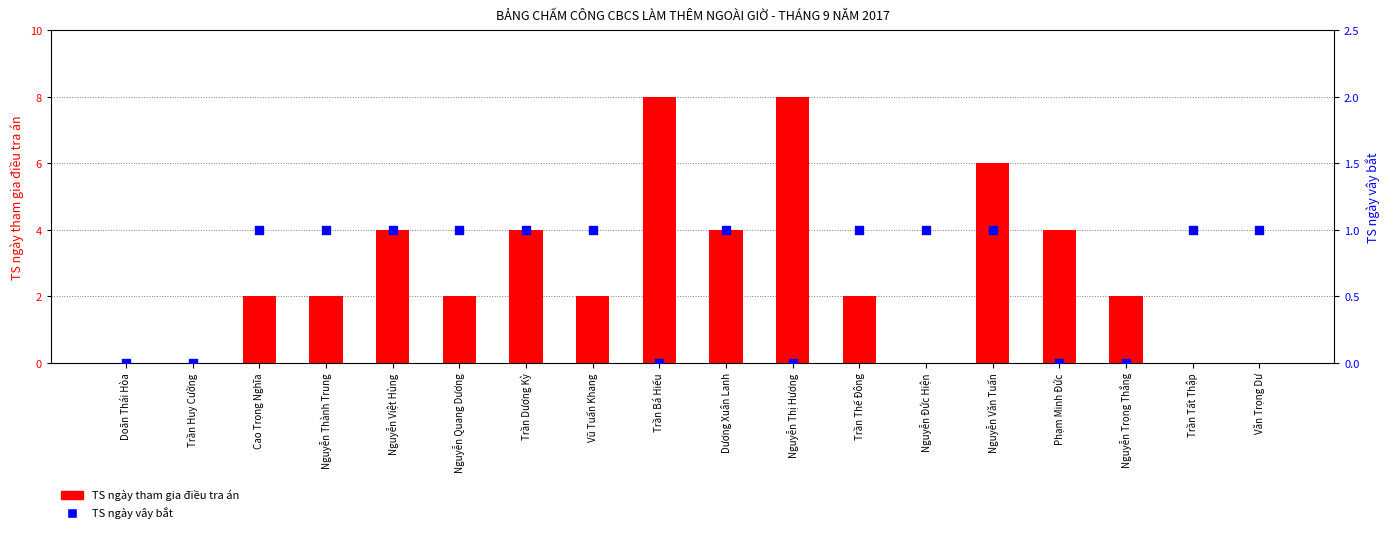

Which series reaches the maximum Y coordinate?

TS ngày tham gia điều tra án